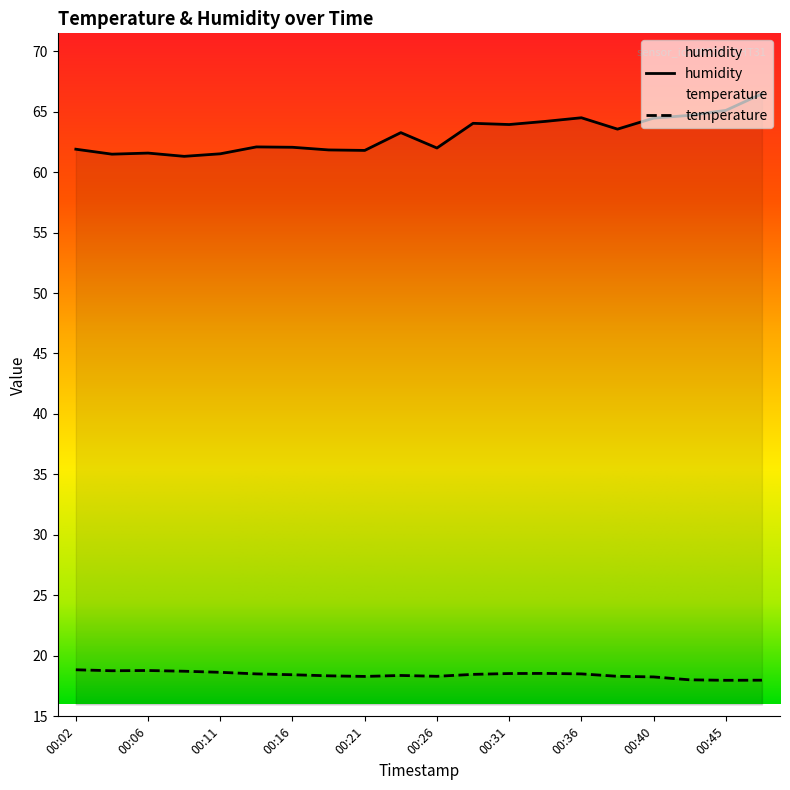

Is this an area chart (filled region under the line)?

No